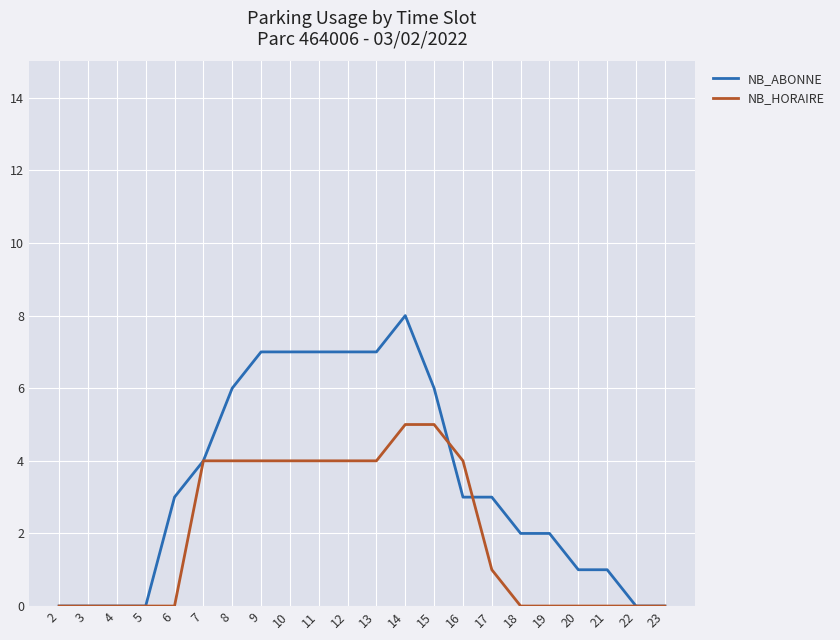

What is the difference between the maximum and minimum values in the NB_ABONNE series?

8